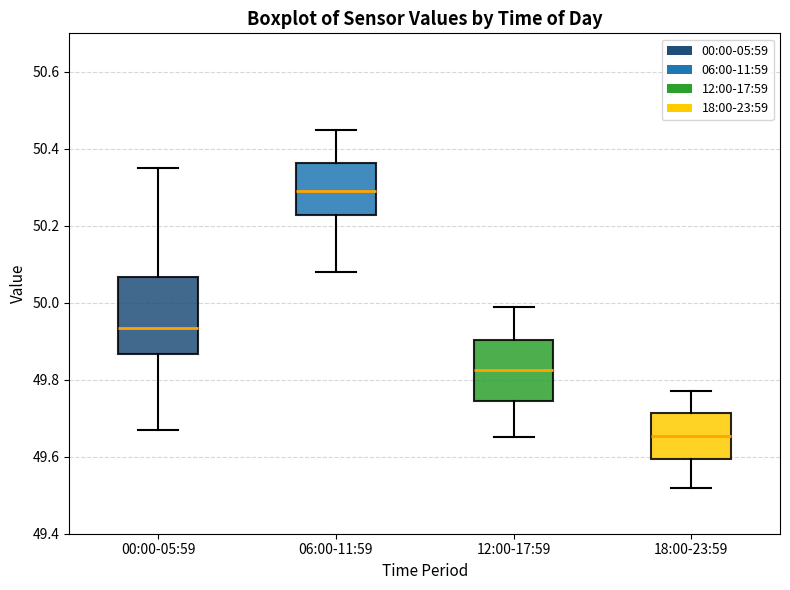

Comparing the boxes themselves (not the whiskers), which one is the tallest?

00:00-05:59